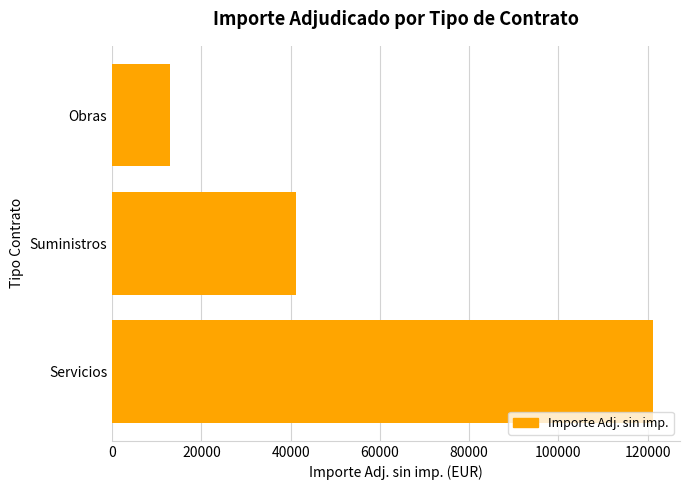

What is the difference between the maximum and minimum values?

108178.9